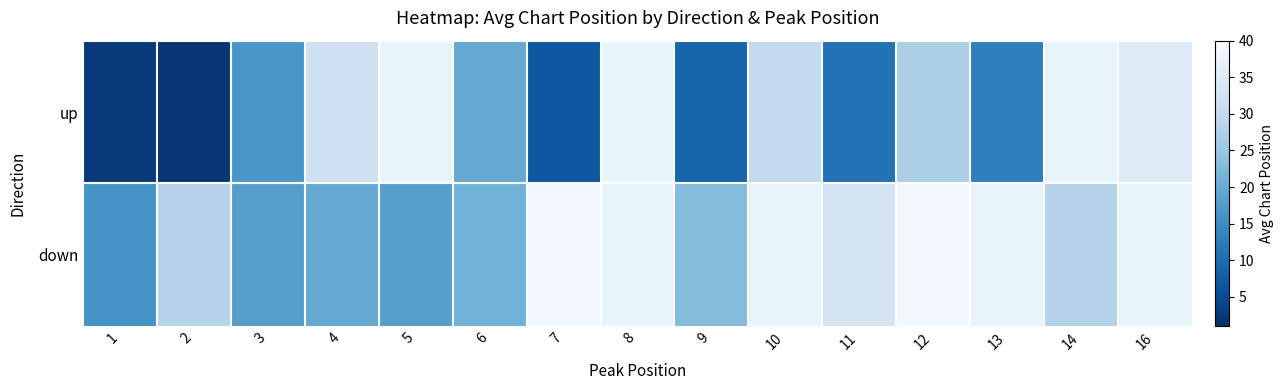

What is the greatest value displayed?

39.0